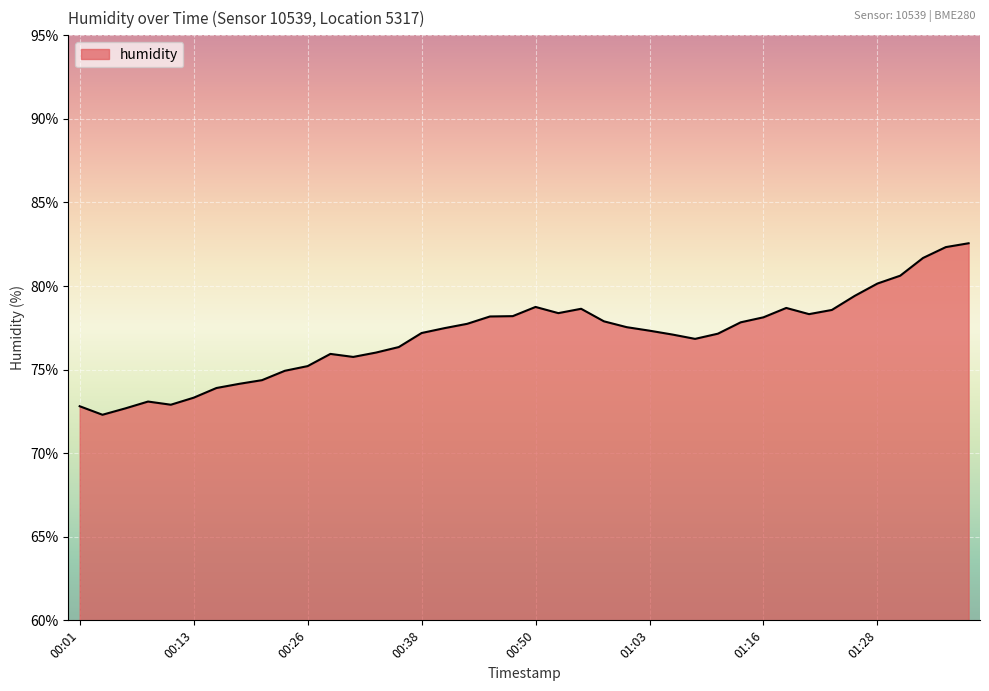

What is the greatest value displayed?

82.6